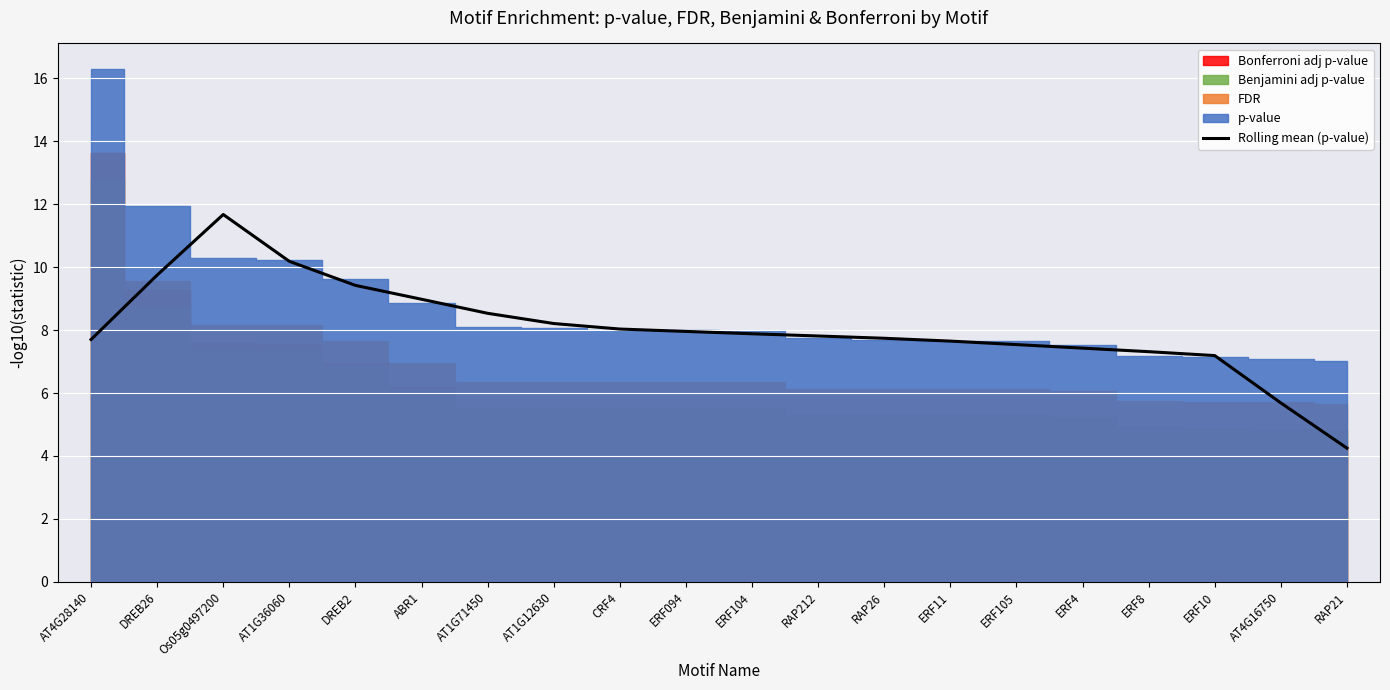

True or false: the data shows 8.5 at AT1G71450.

True